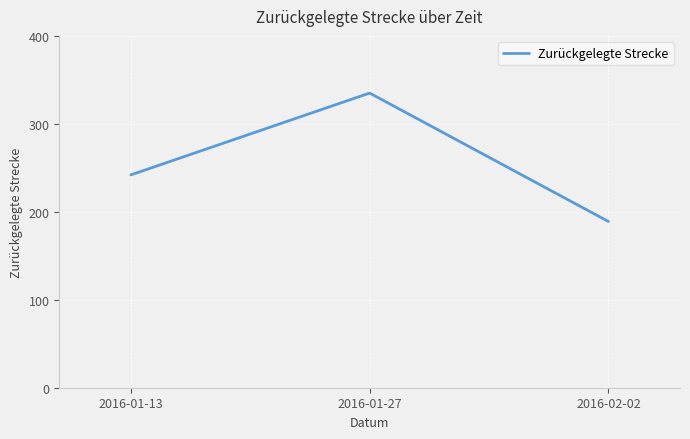

What is the difference between the maximum and minimum values?

145.7